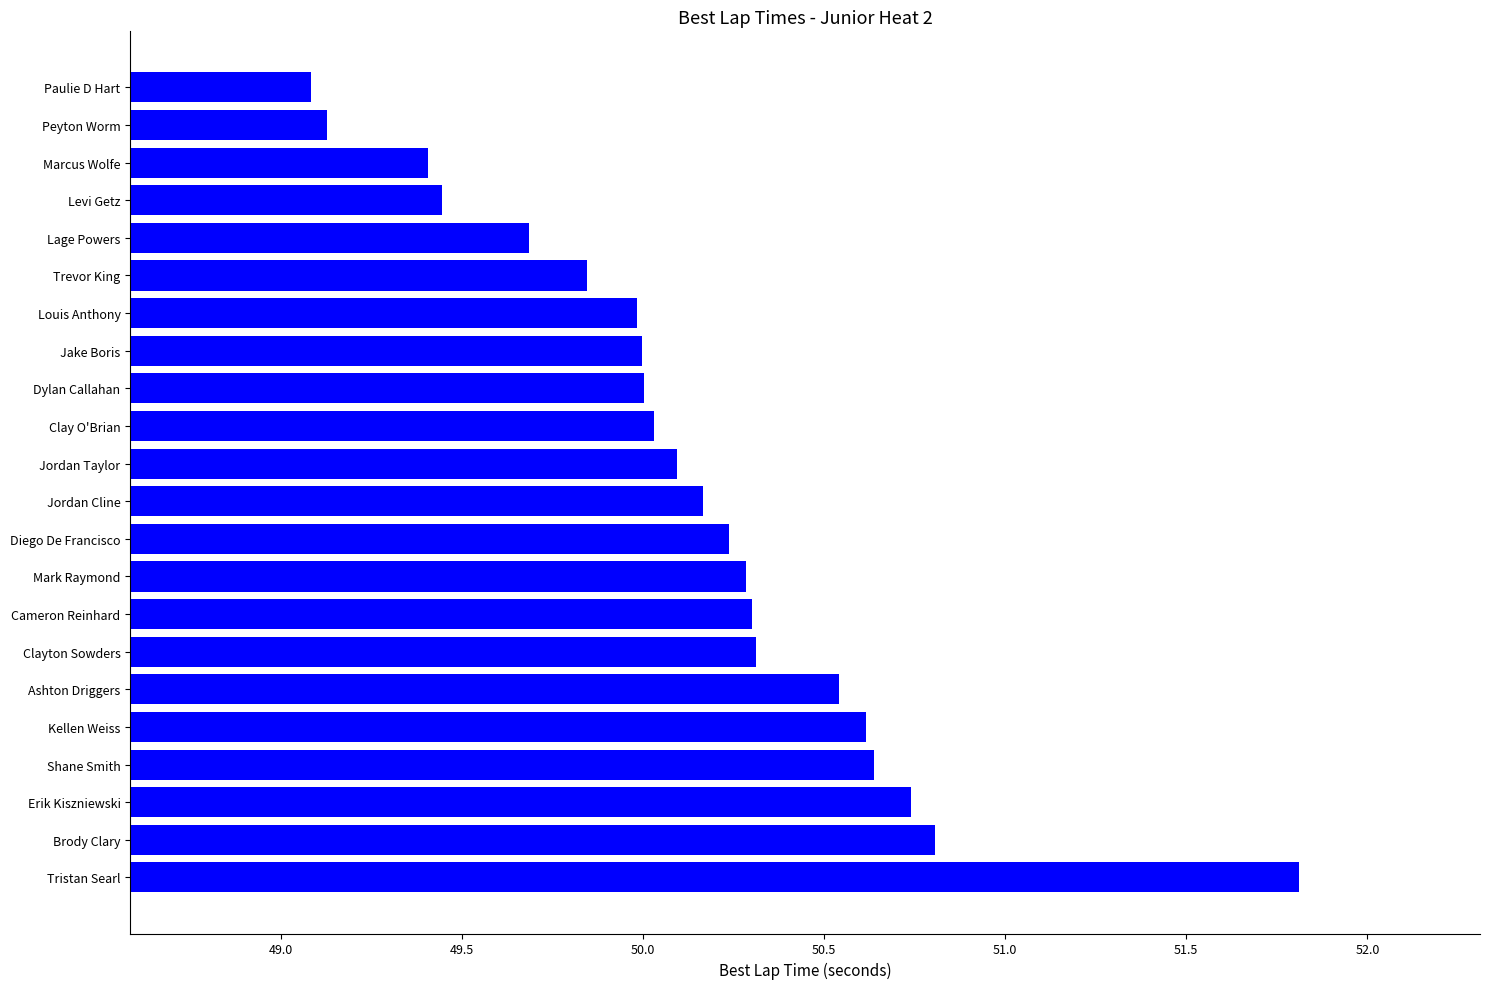

True or false: the data shows 33.4 at Jordan Cline.

False